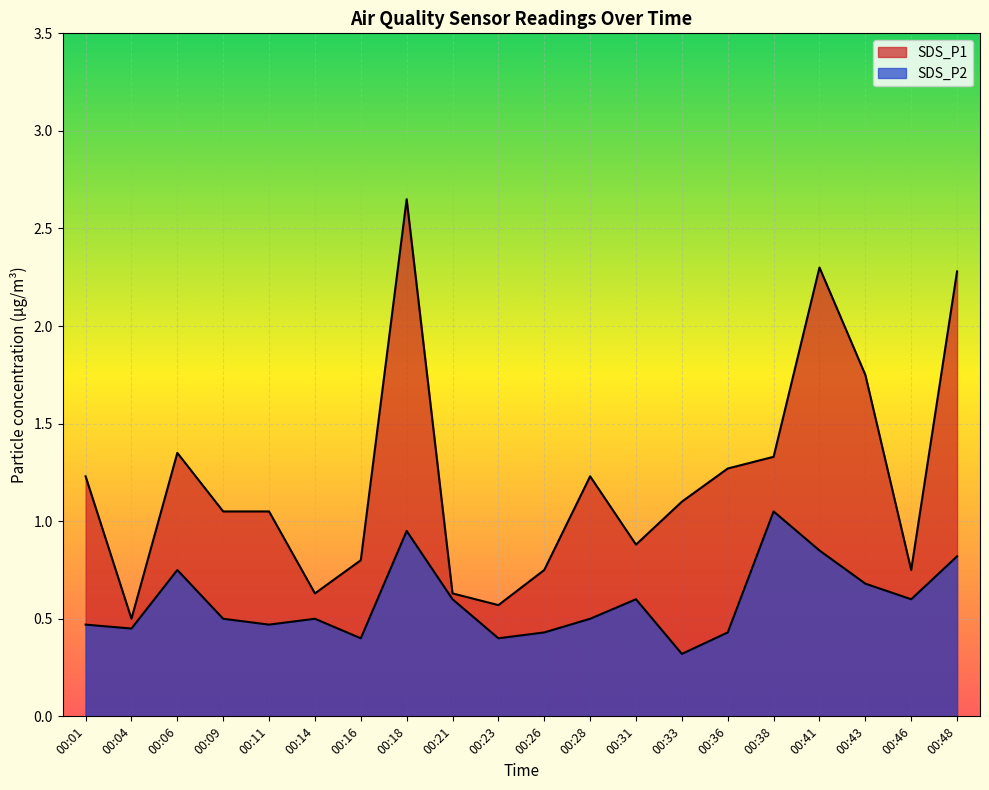

List the series in order of their overall mean, highest first.

SDS_P1, SDS_P2